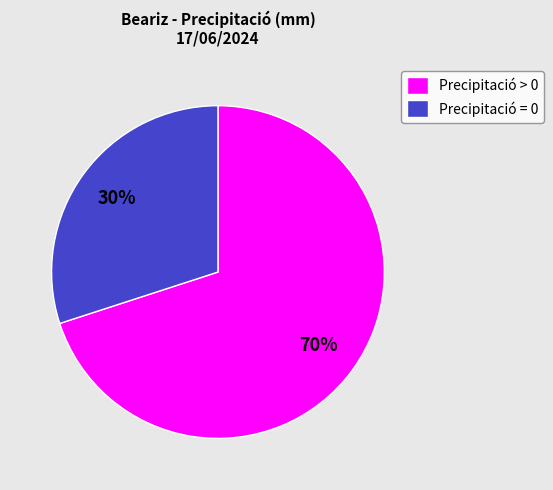

Count the number of slices in the pie.

2